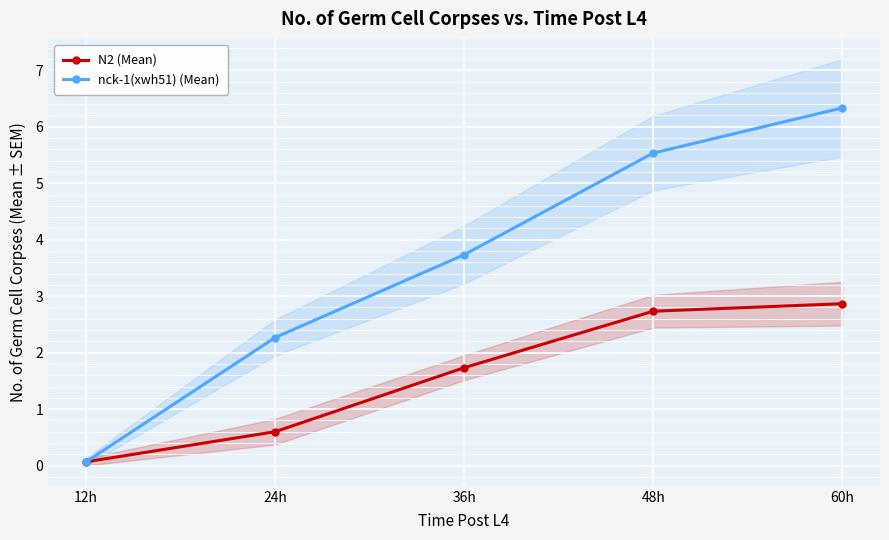

Which series has the widest spread of values?

nck-1(xwh51) (Mean)